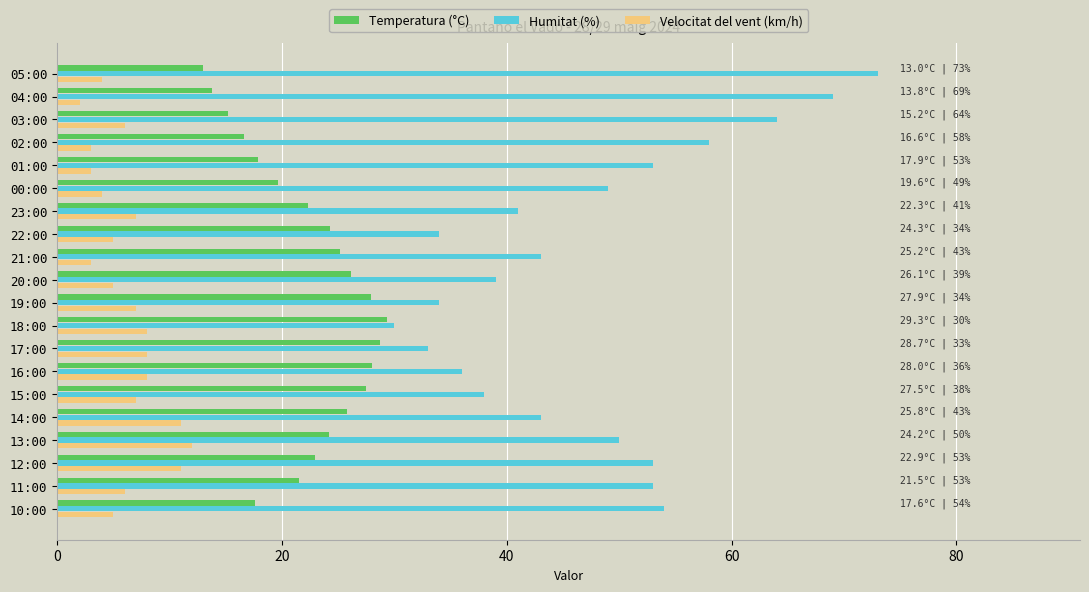

What is the smallest value displayed?

2.0